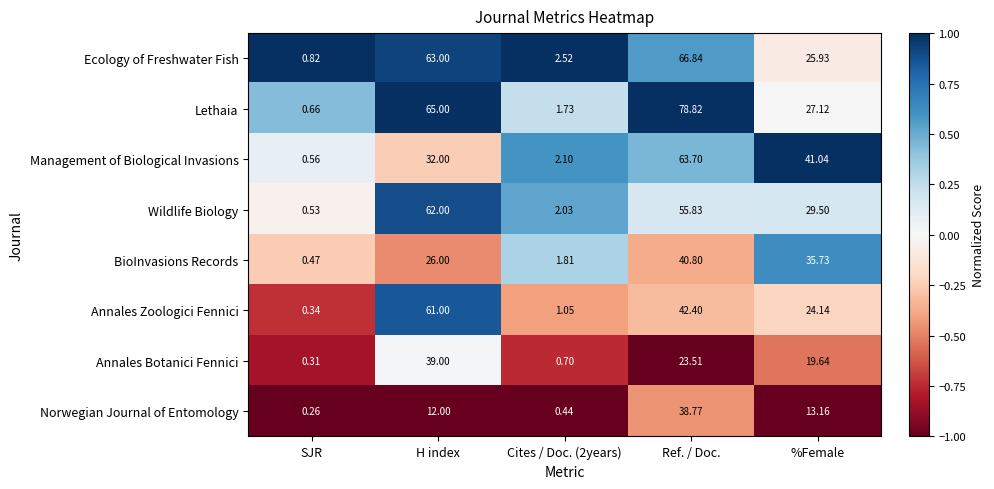

How many categories are shown in the chart?

5